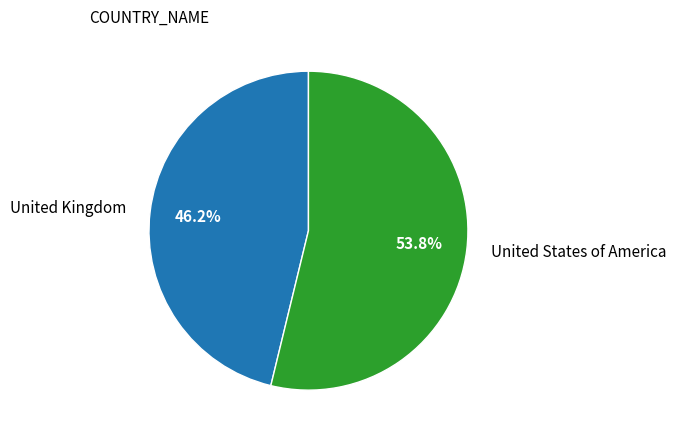

How many segments does this pie chart have?

2